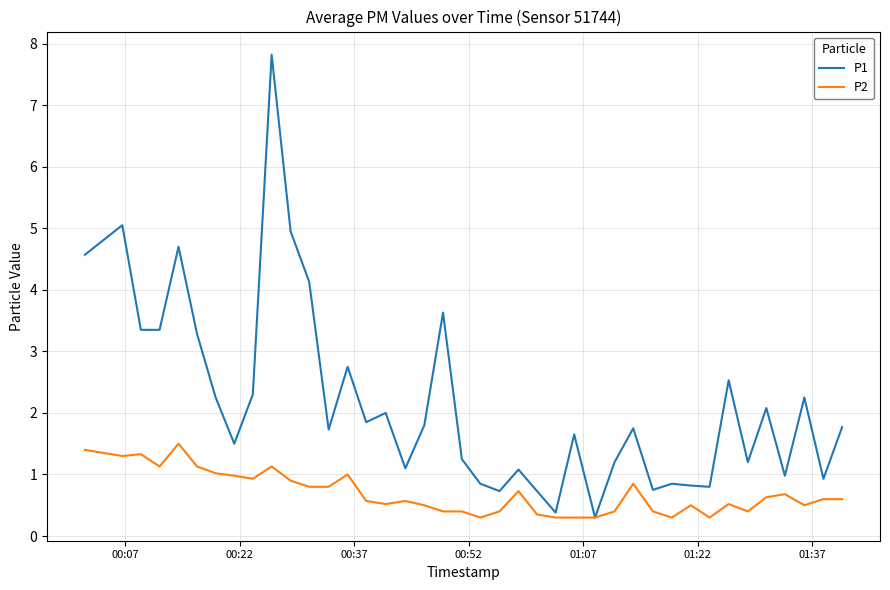

List the series in order of their overall mean, lowest first.

P2, P1